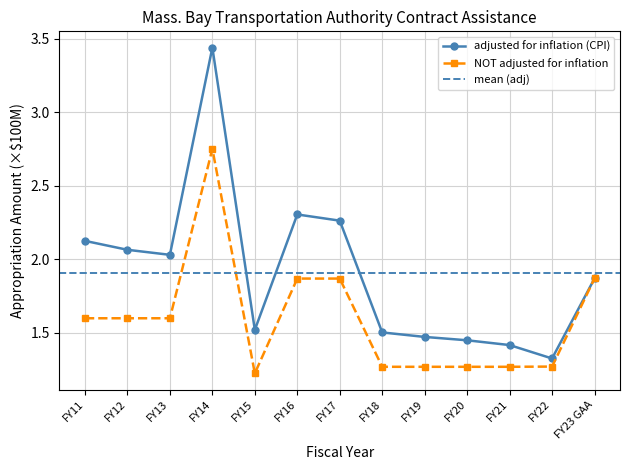

Rank the categories by NOT adjusted for inflation value from highest to lowest.

FY14, FY23 GAA, FY16, FY17, FY11, FY12, FY13, FY22, FY18, FY19, FY20, FY21, FY15